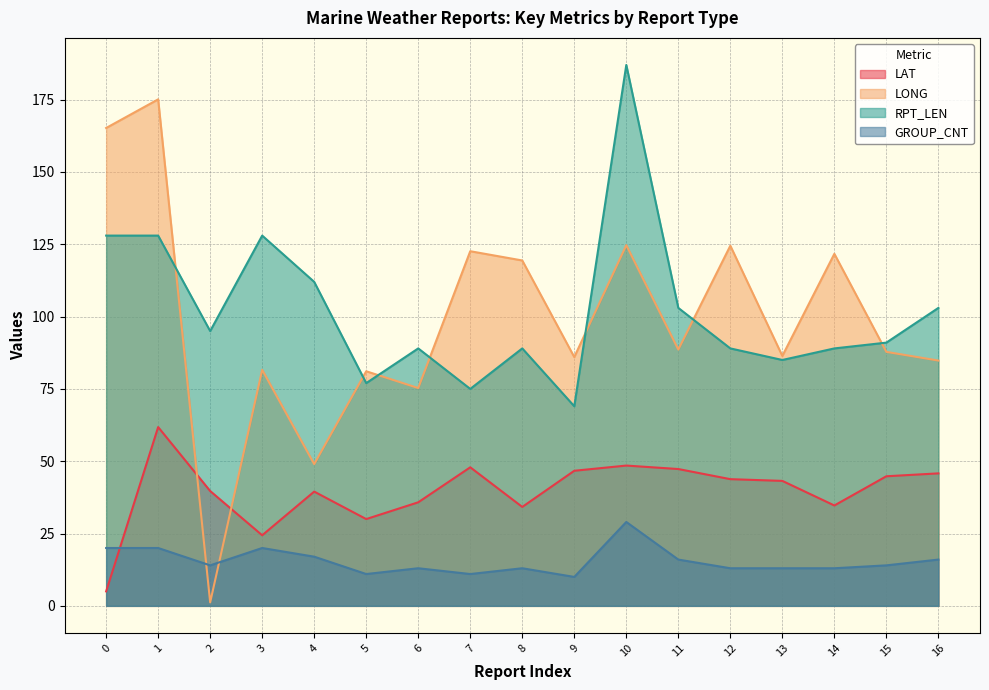

What is the difference between the second highest and second lowest values in the LAT series?

24.1